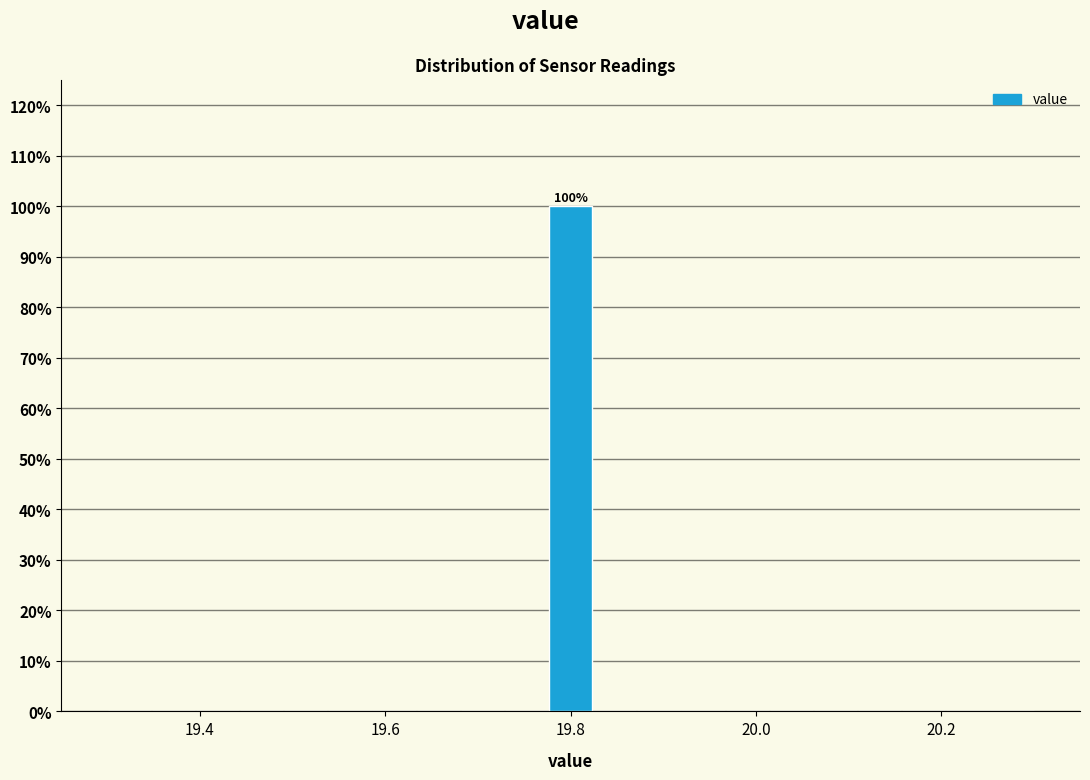

Around what value on the x-axis is the tallest bar? Give the approximate position of its centre, as read against the axis.

19.80